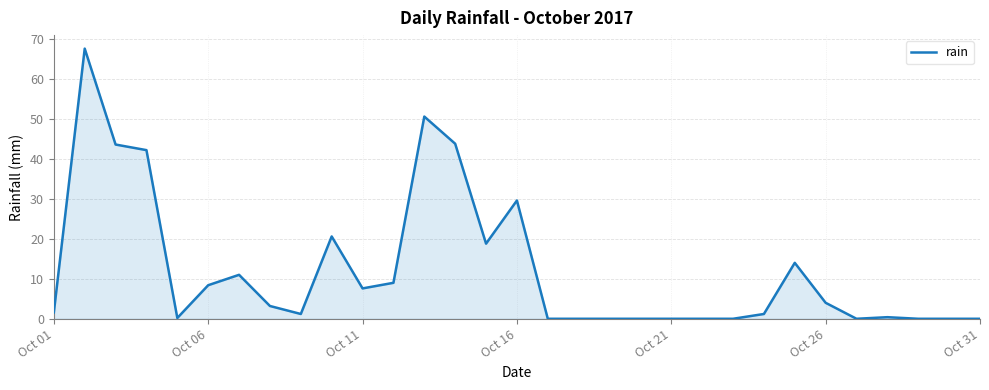

What is the greatest value displayed?

67.6